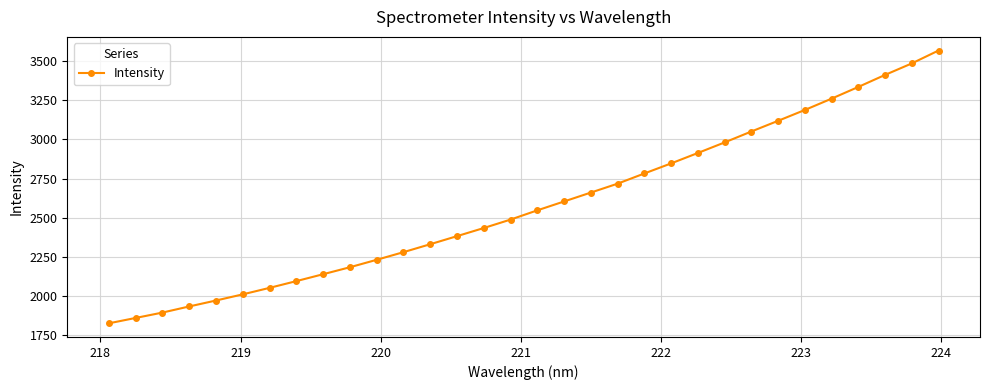

What is the minimum value shown in the chart?

1825.7